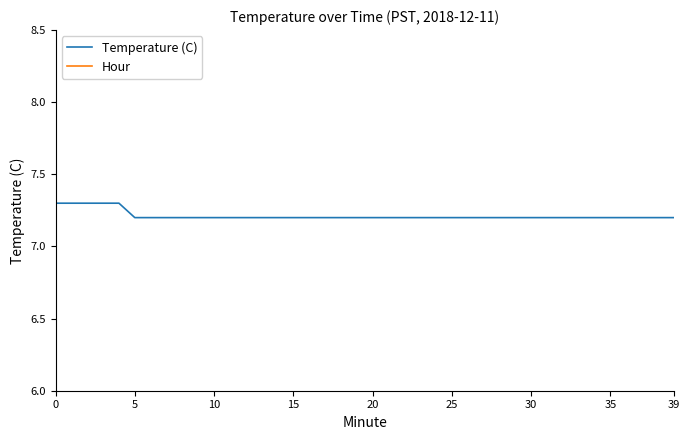

What are all the series names shown in the legend?

Temperature (C), Hour